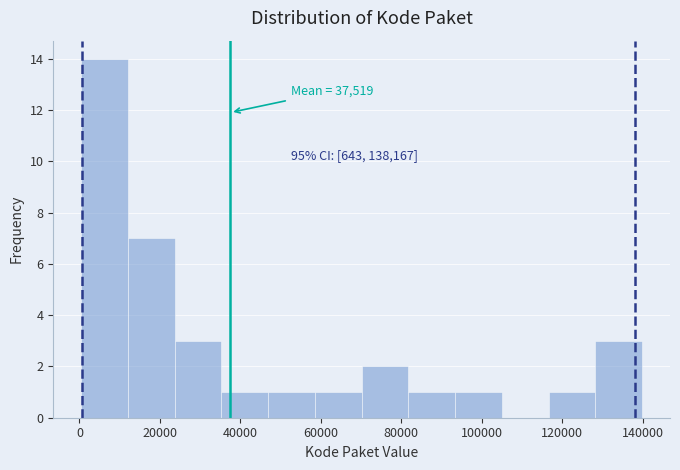

Which range on the x-axis has the tallest bar?

0 to 12000